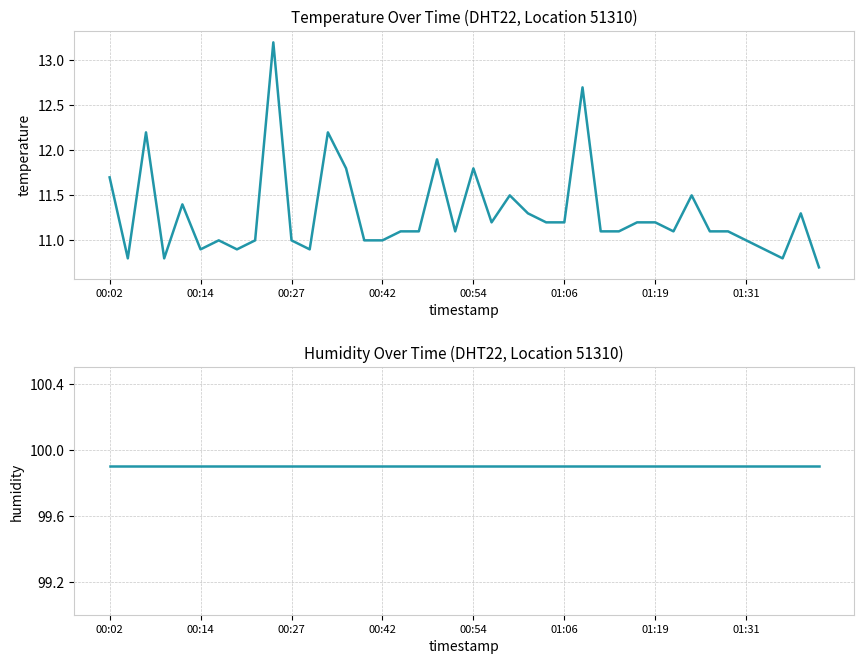

What is the average value of the humidity series?

99.9